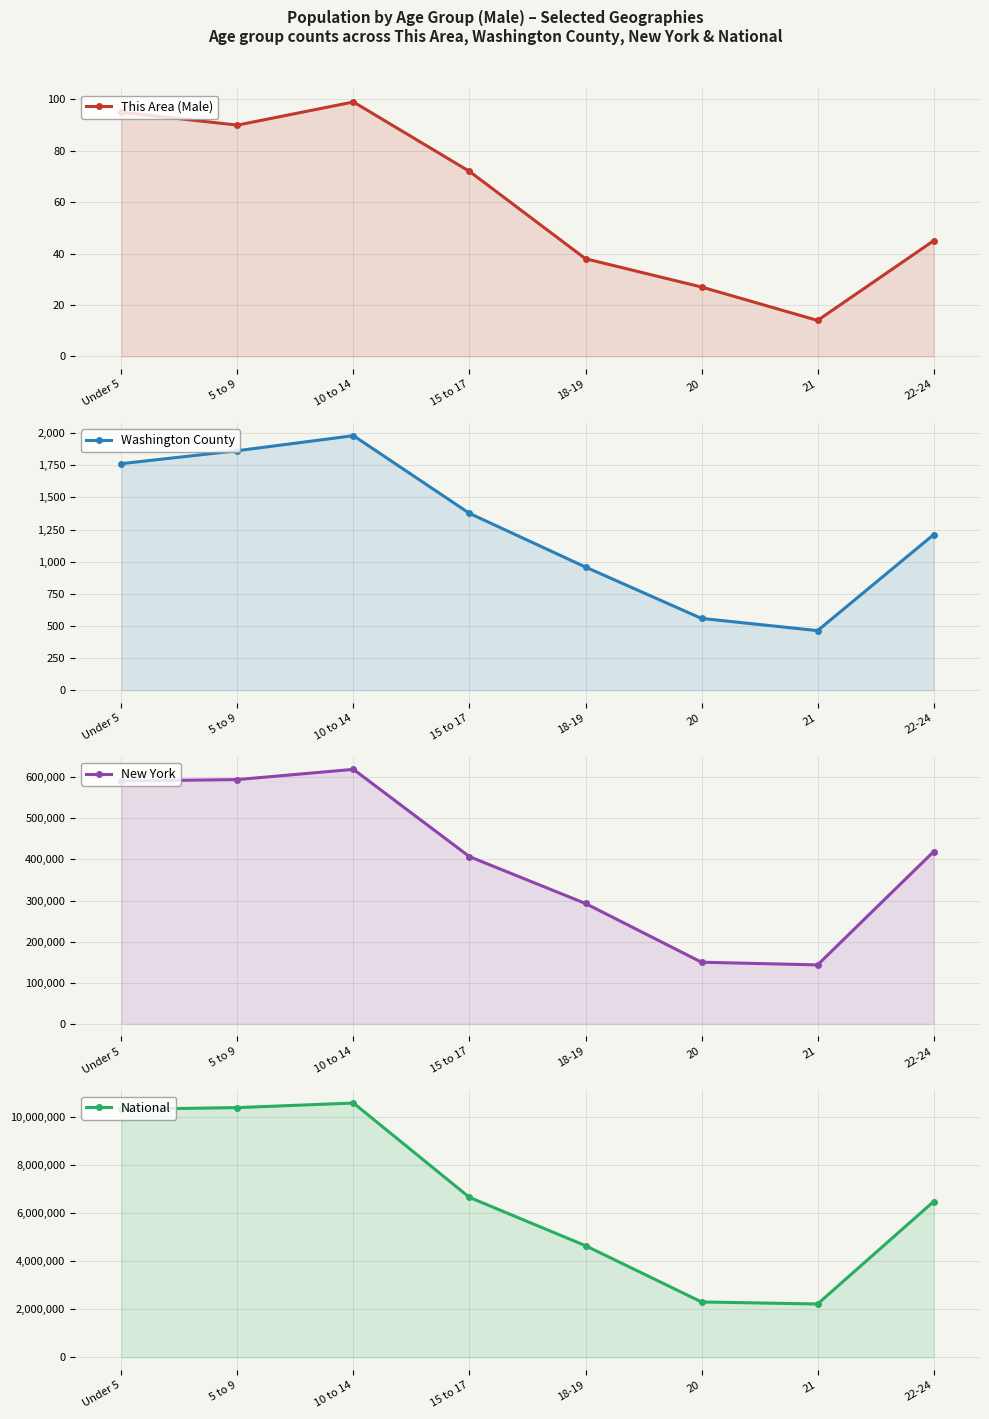

What is the approximate value of New York at 5 to 9, to the nearest 100?

594400